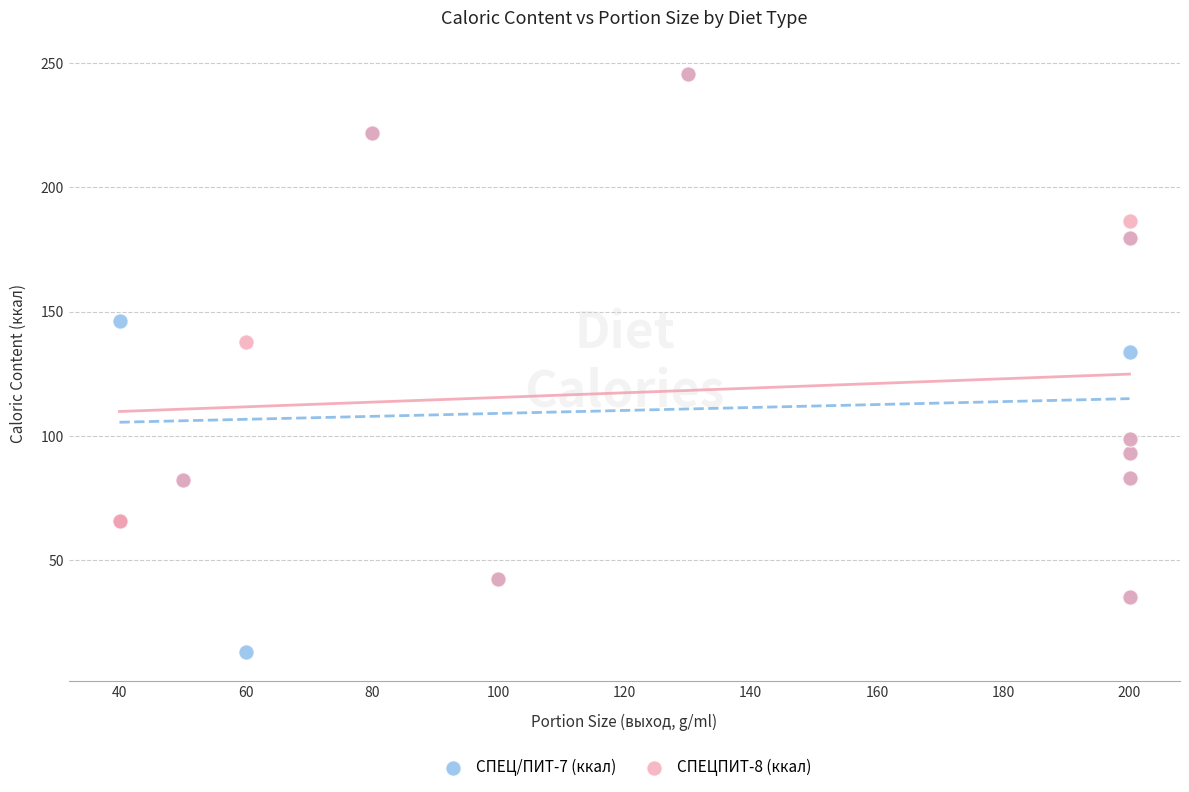

Which series has the widest spread of Y values?

СПЕЦ/ПИТ-7 (ккал)